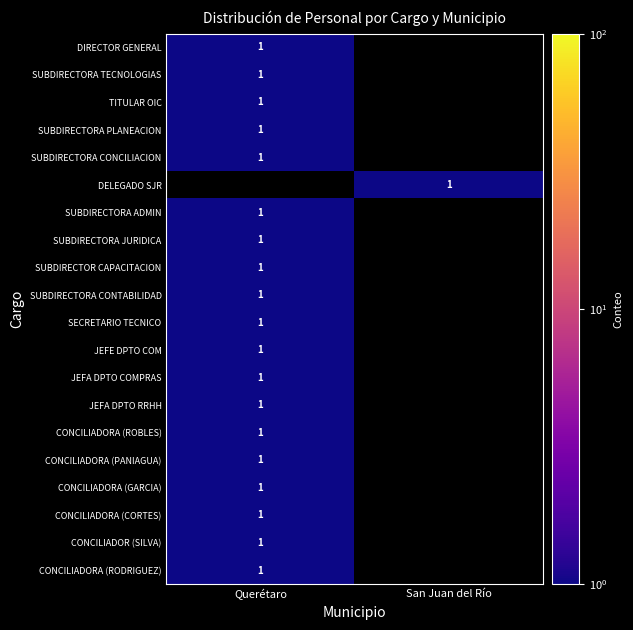

Is it true that SUBDIRECTORA TECNOLOGIAS equals 2 at Querétaro?

False